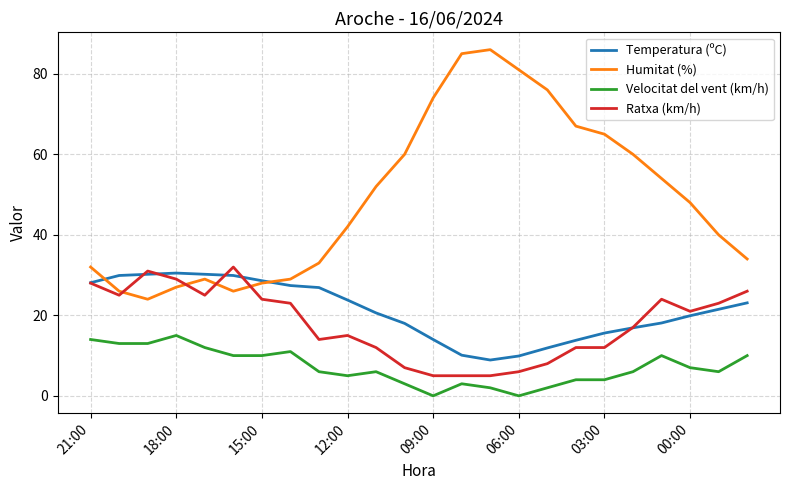

What is the maximum value for Humitat (%)?

86.0